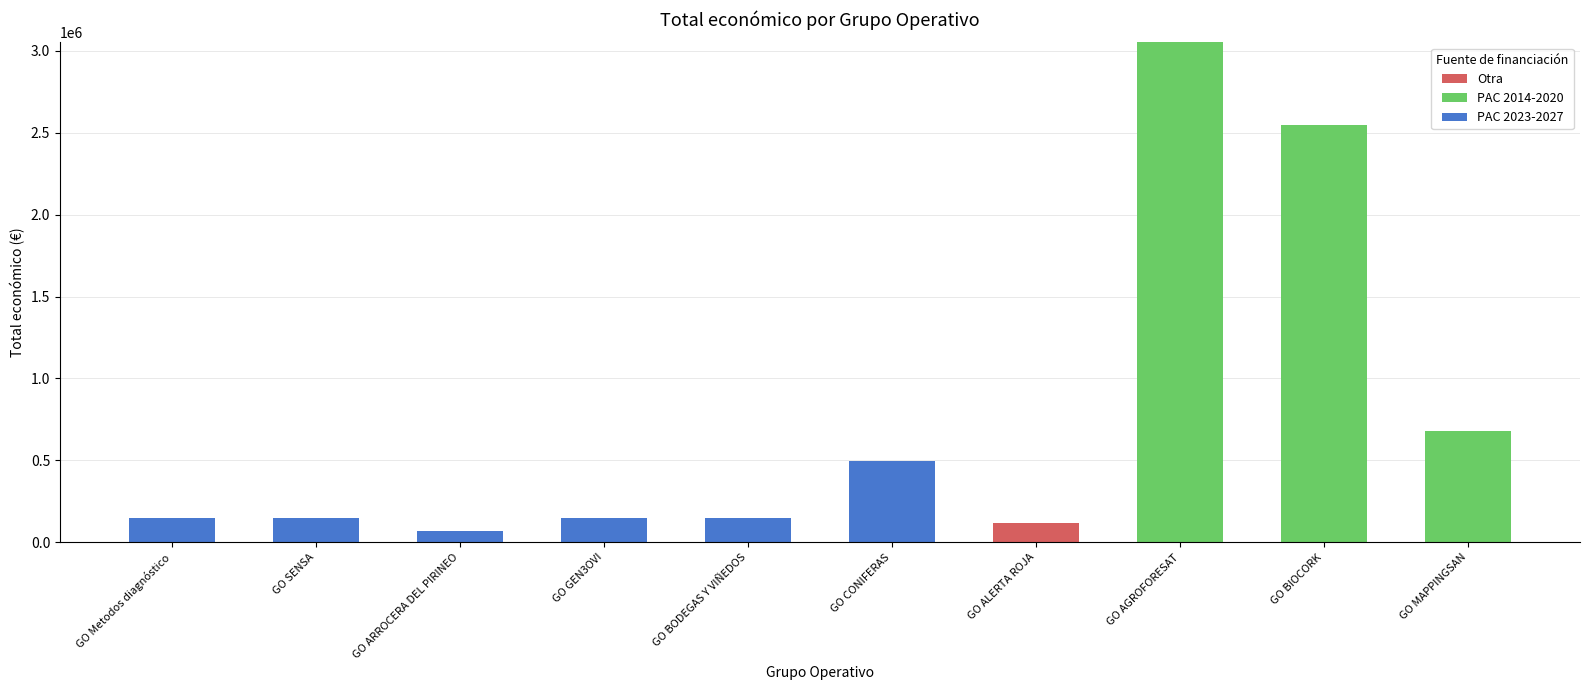

Is it true that Otra equals 0 at GO AGROFORESAT?

True